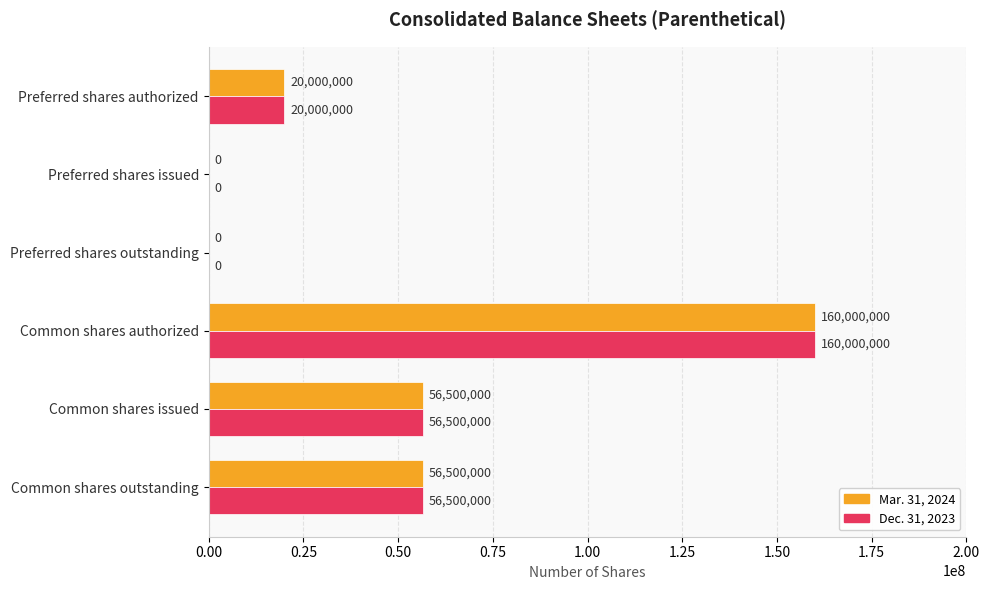

How many Mar. 31, 2024 values are between 0 and 56500000?

5